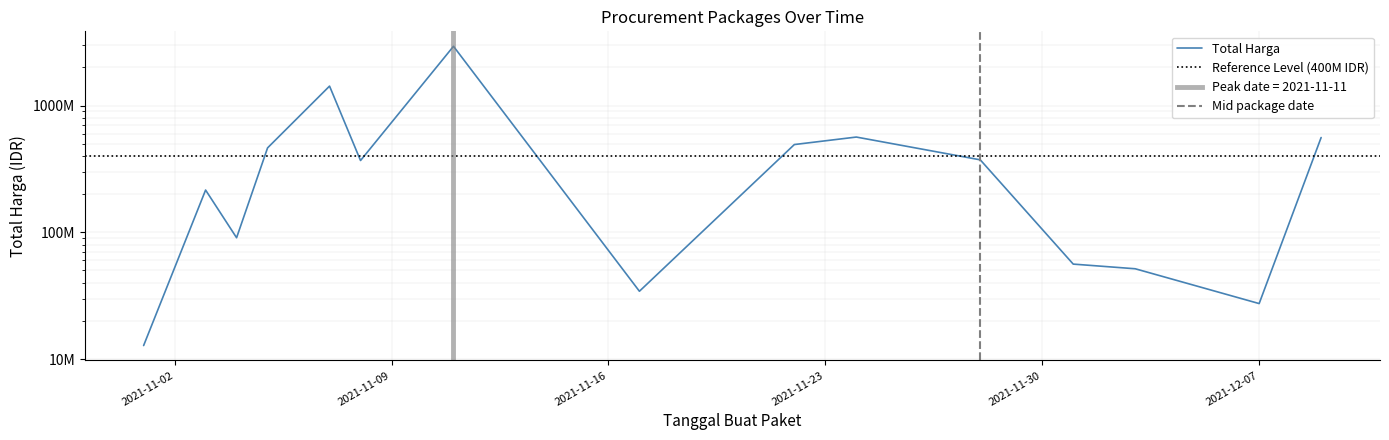

True or false: there are more than 1 points higher than both neighbors.

True